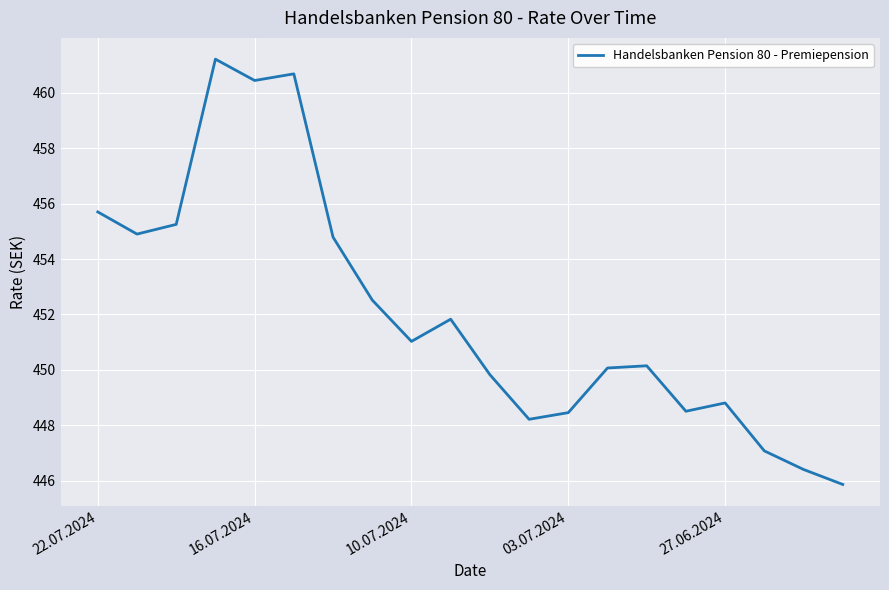

What is the maximum value shown in the chart?

461.2